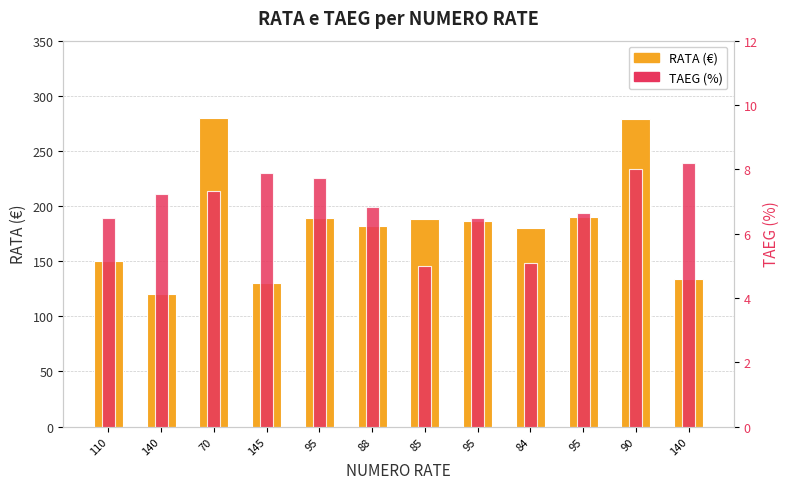

Which series changed the most between 70 and 90?

RATA